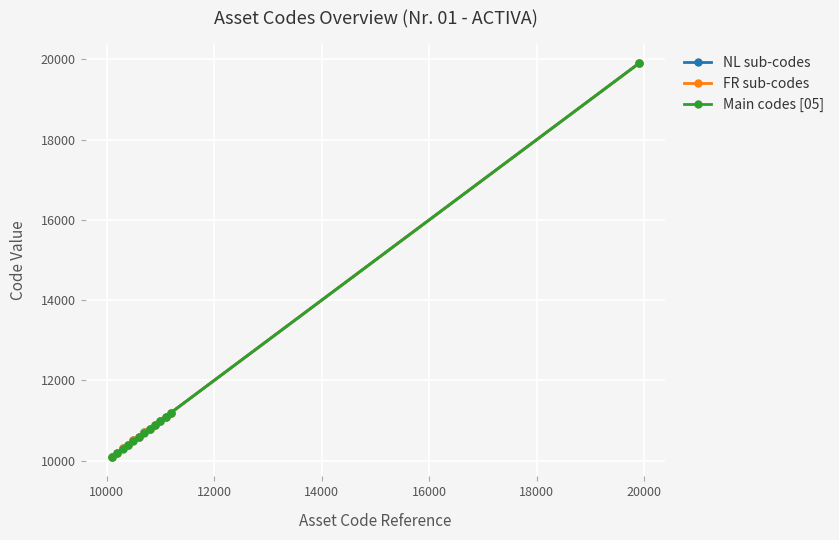

What is the value of the FR sub-codes point at the 7th from the left?

10720